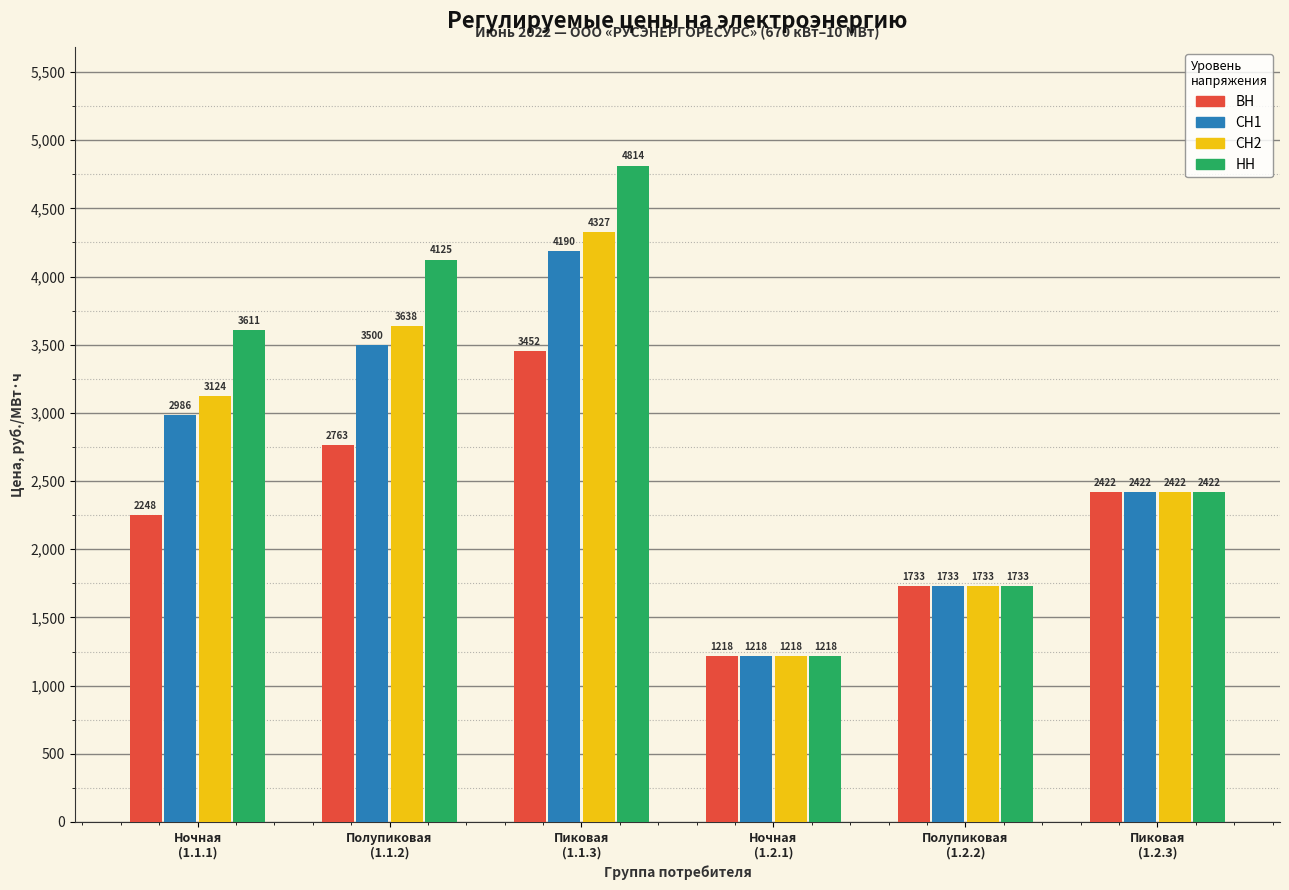

What is the greatest value displayed?

4814.1